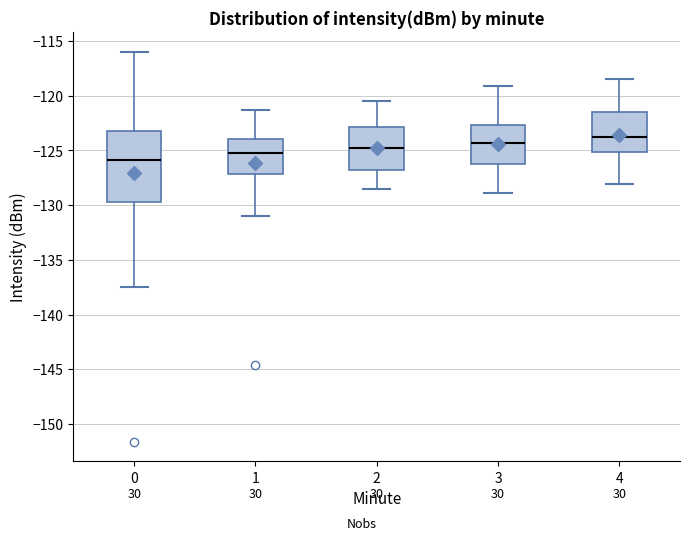

Which box's median line is the lowest?

0